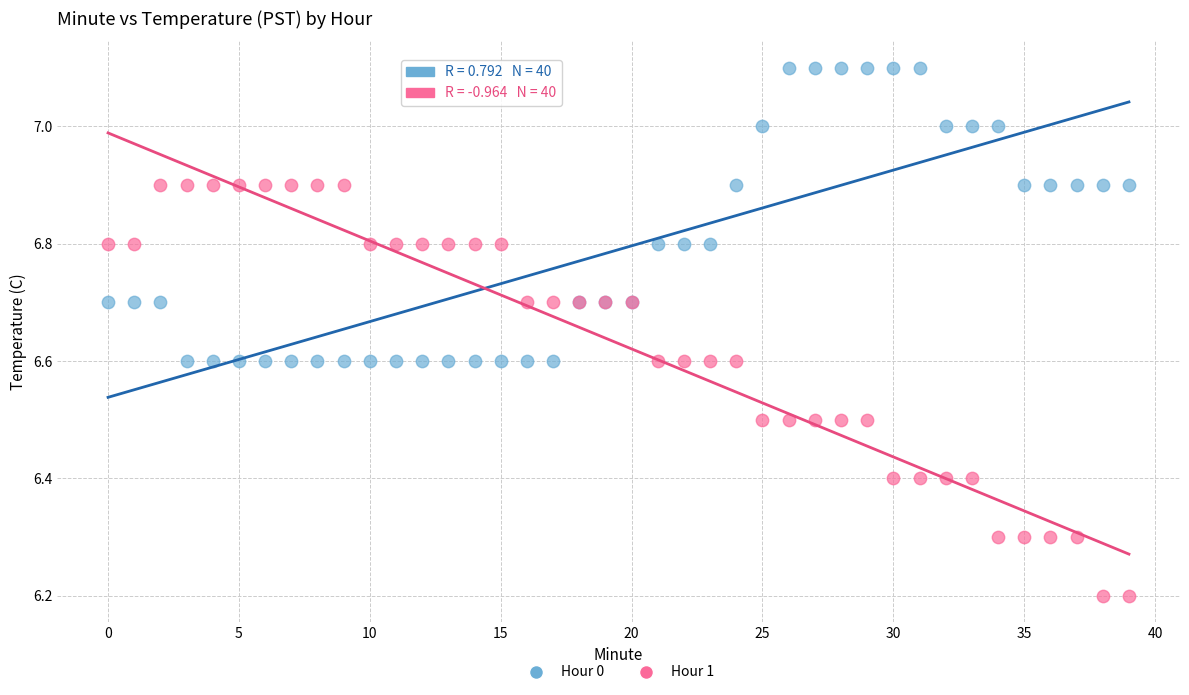

Which series reaches the maximum Y coordinate?

Hour 0